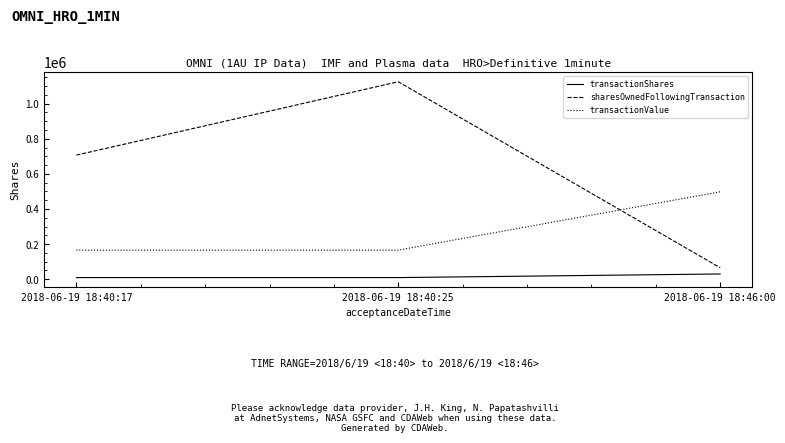

What is the highest value of the transactionShares series?

30000